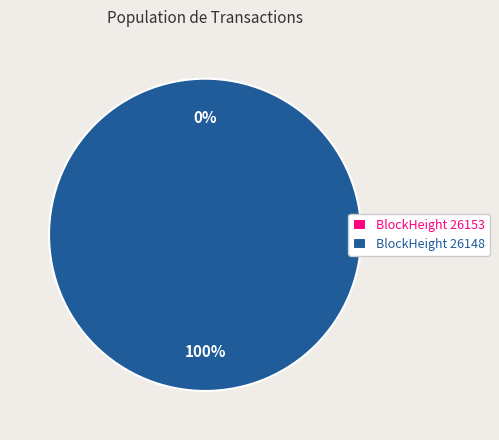

Is there a majority slice in this chart?

Yes